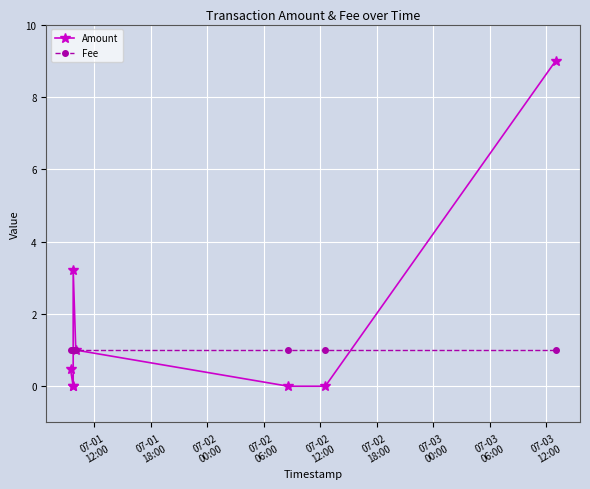

After their last crossing, which series has the higher values: Fee or Amount?

Amount